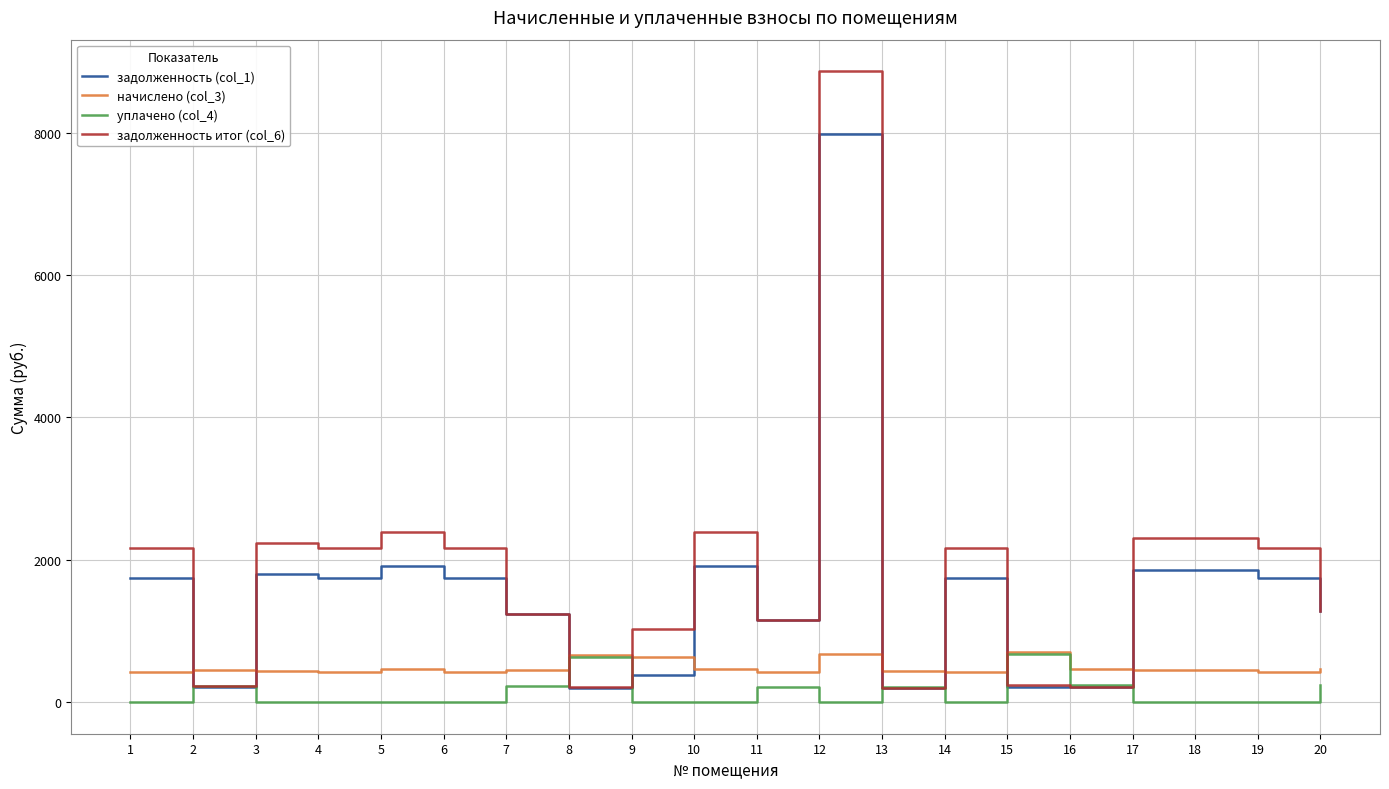

At 17, list the series in order from smallest to largest.

уплачено (col_4), начислено (col_3), задолженность (col_1), задолженность итог (col_6)